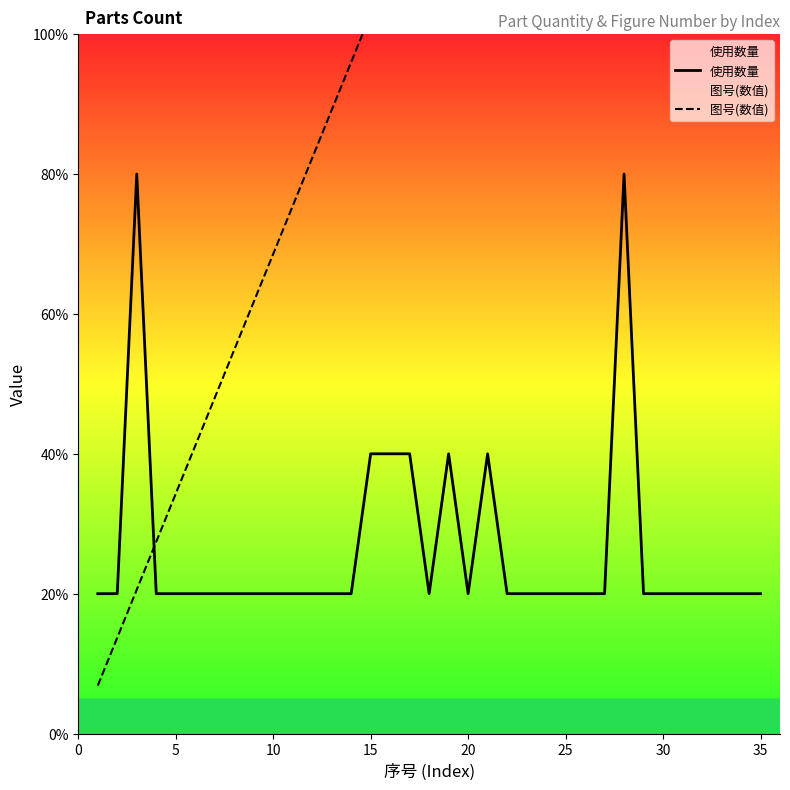

What is the value of the 使用数量 point at the 1st from the left?

1.0